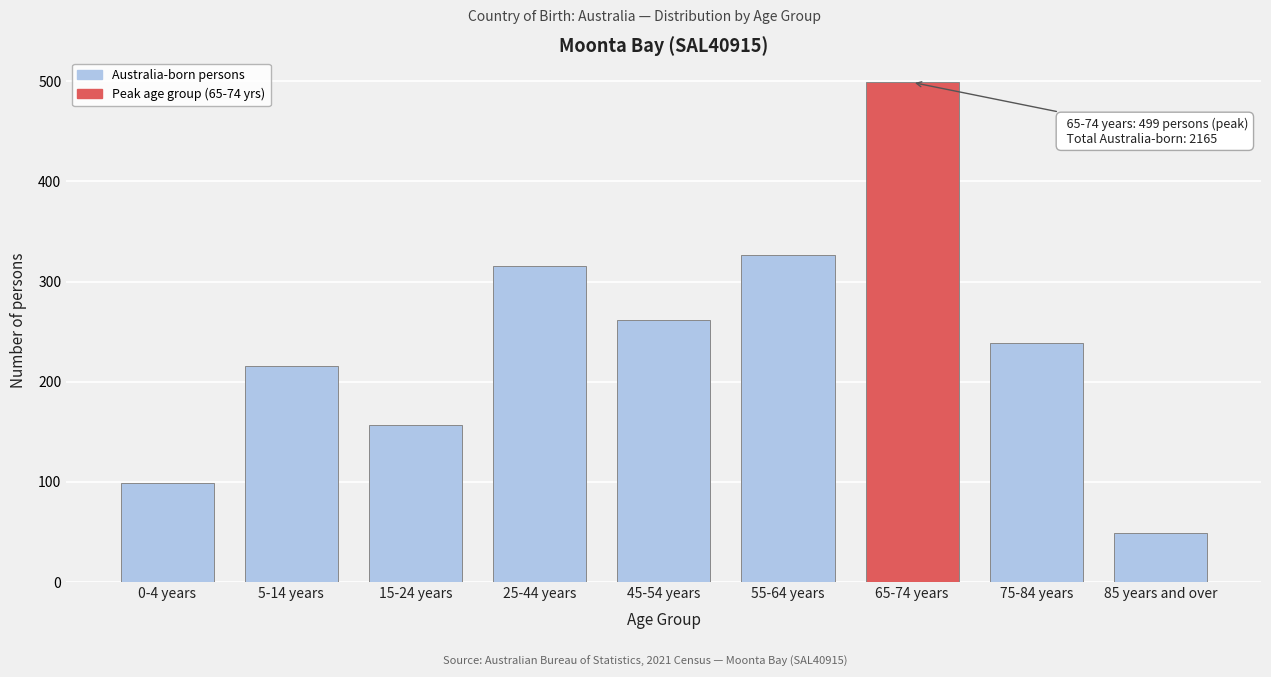

Reading left to right, transcribe all the data shown in this chart.

0-4 years=99	5-14 years=216	15-24 years=157	25-44 years=316	45-54 years=262	55-64 years=327	65-74 years=499	75-84 years=239	85 years and over=49